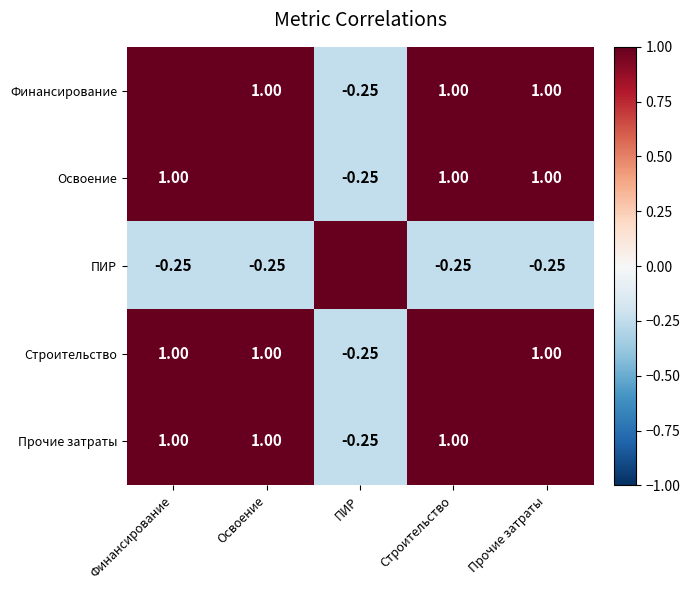

Count the Строительство values in the range 1 to 2.

4